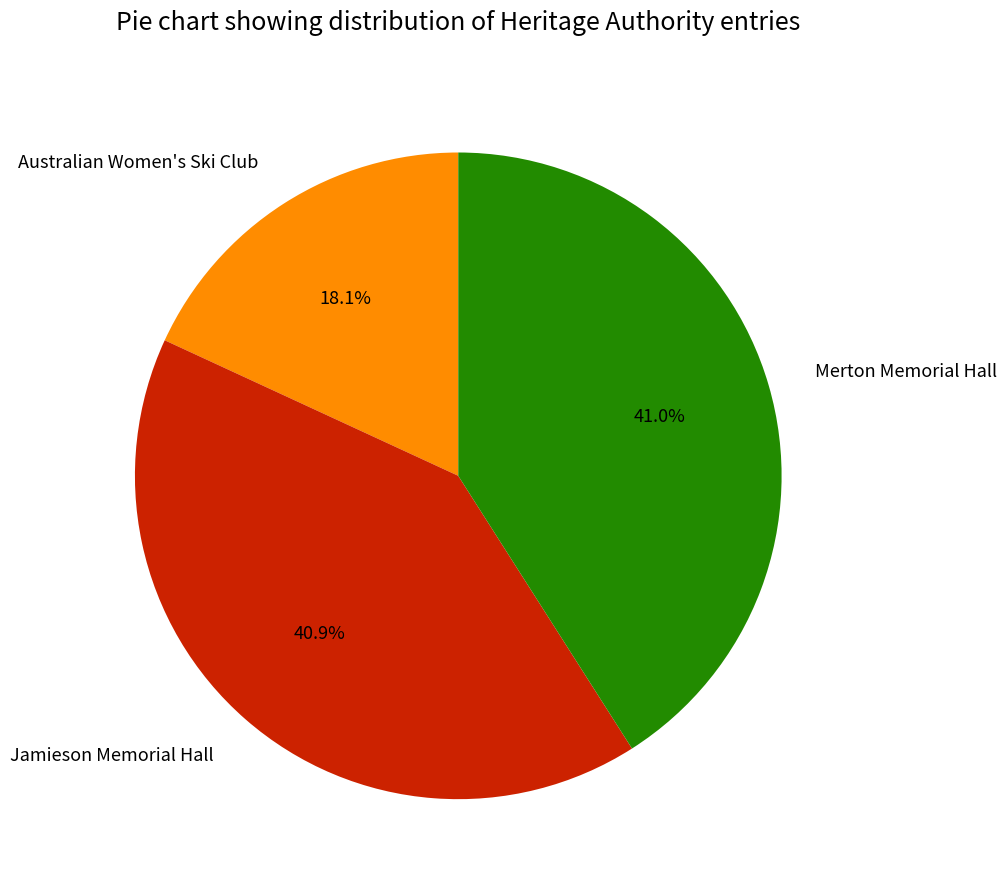

Which category has the smallest portion of the pie?

Australian Women's Ski Club